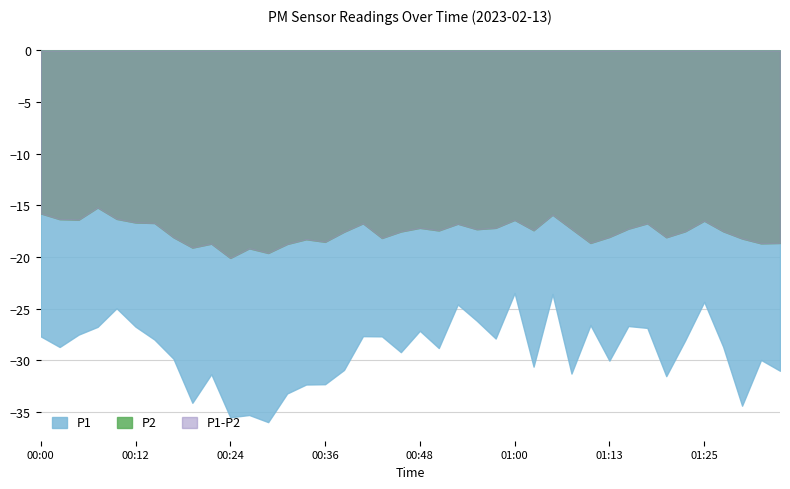

Is the value of P2 at 00:24 greater than the value of P1 at 01:10?

No